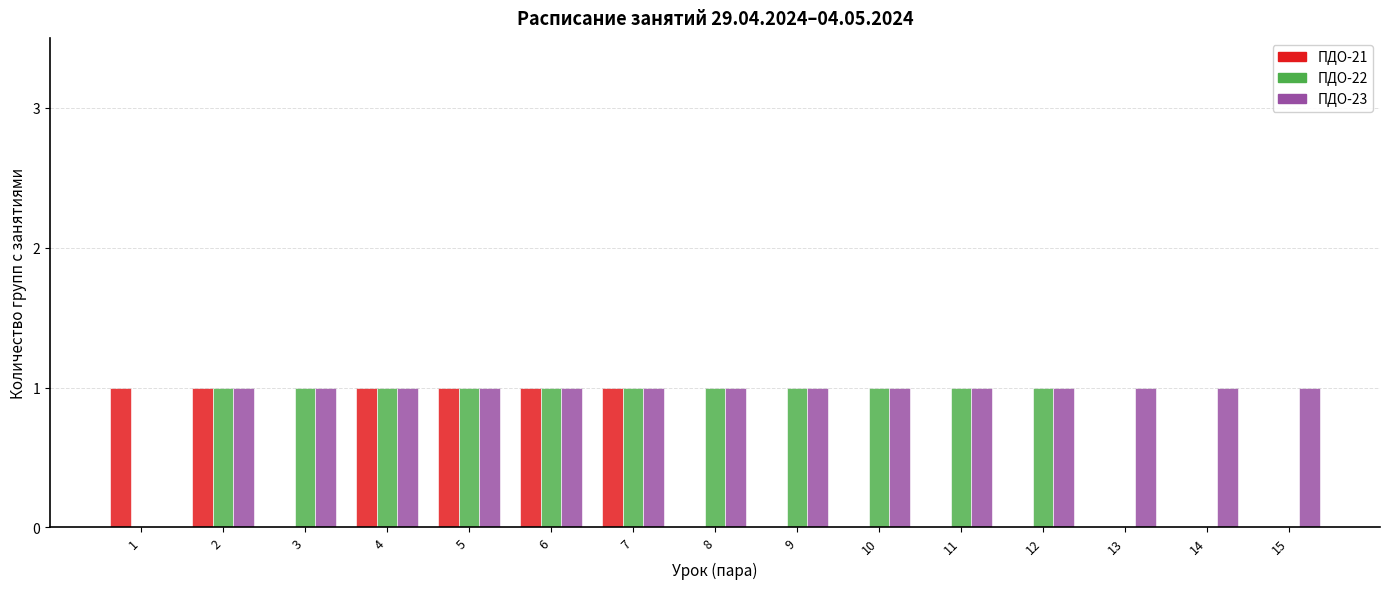

Reading left to right, what are all the values shown in this chart?

ПДО-21: 1	1	0	1	1	1	1	0	0	0	0	0	0	0	0
ПДО-22: 0	1	1	1	1	1	1	1	1	1	1	1	0	0	0
ПДО-23: 0	1	1	1	1	1	1	1	1	1	1	1	1	1	1